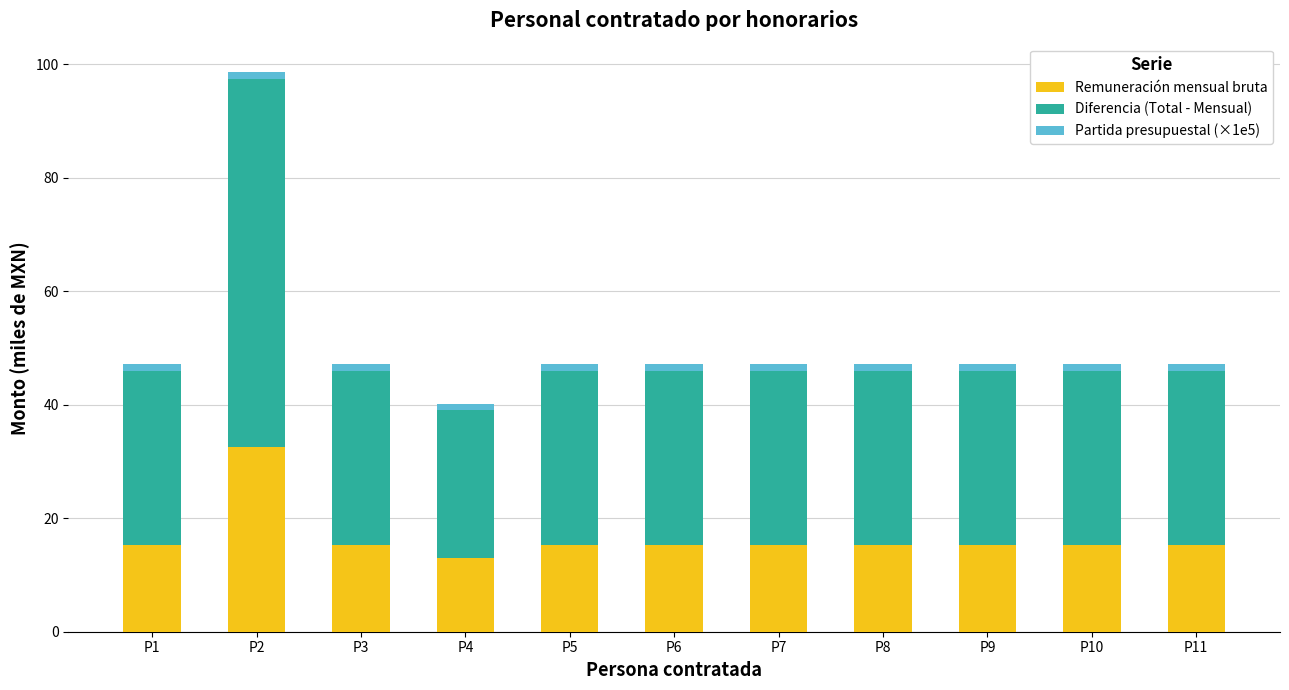

At which category is the sum across all series the highest?

P2